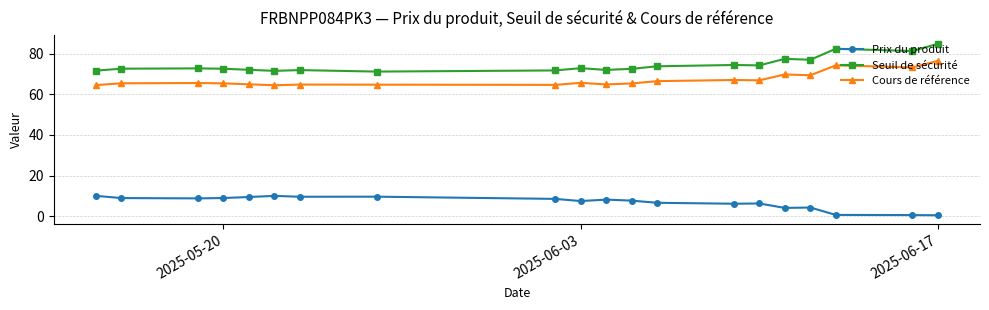

The Seuil de sécurité series shows 72.6 at 2025-05-20. True or false?

True